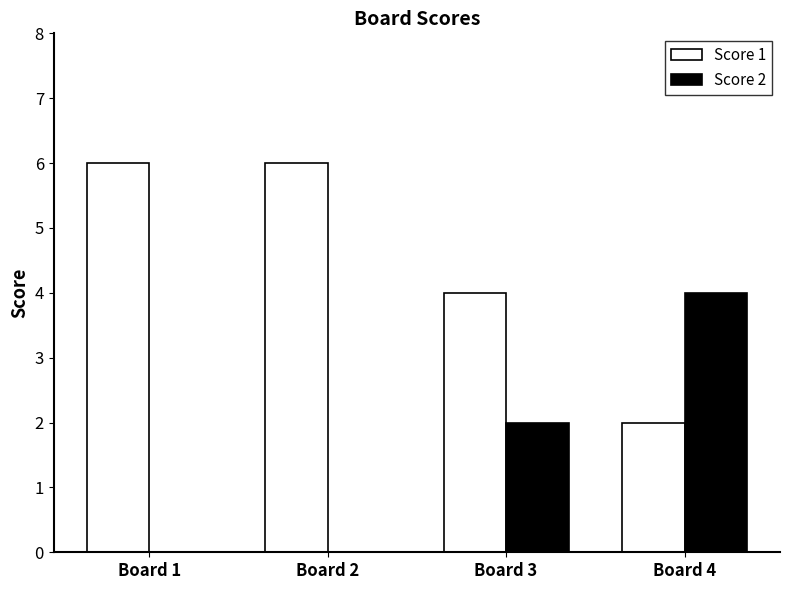

Reading left to right, extract all data points from this chart.

Score 1: 6	6	4	2
Score 2: 0	0	2	4